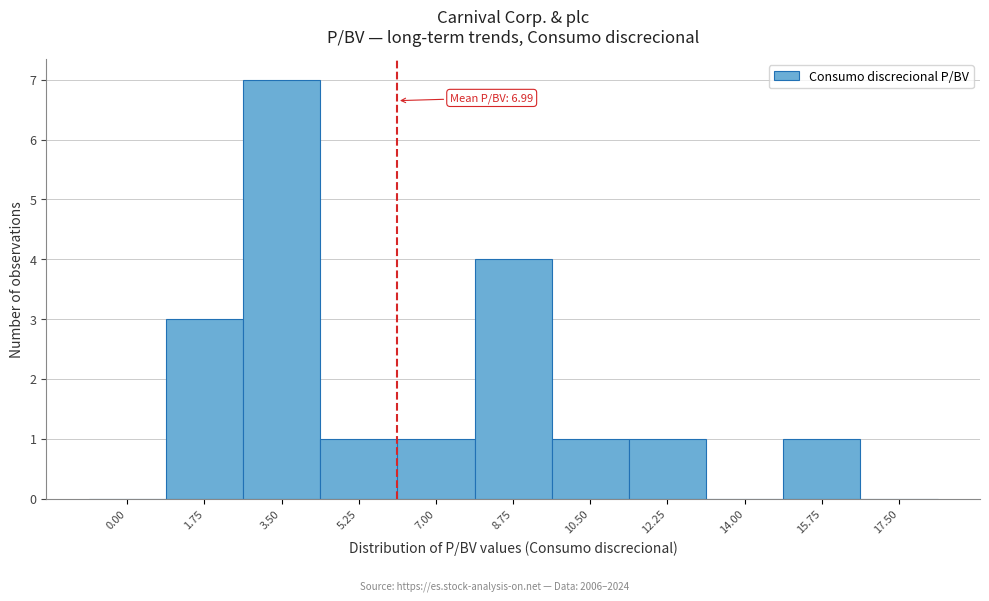

Reading right to left, list all the values displayed in this chart.

17.50=0	15.75=1	14.00=0	12.25=1	10.50=1	8.75=4	7.00=1	5.25=1	3.50=7	1.75=3	0.00=0